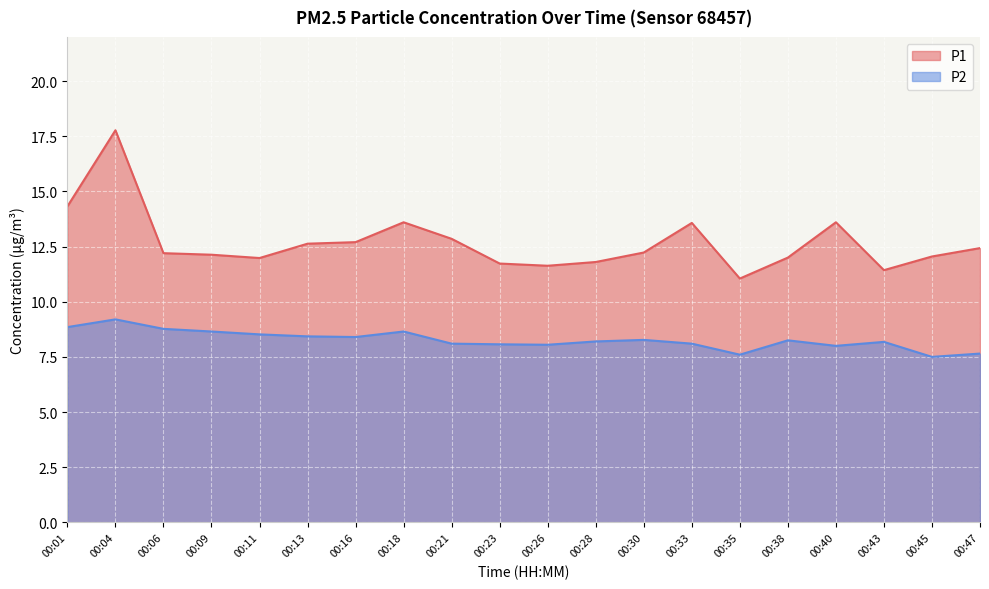

How many series are shown in this chart?

2